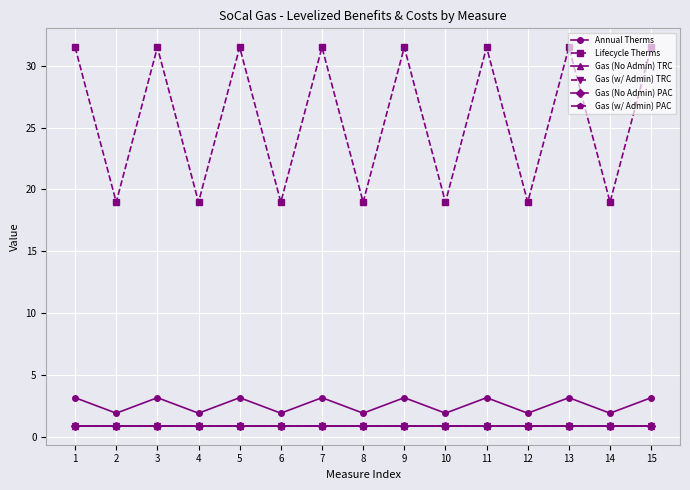

What is the average value of the Gas (No Admin) TRC series?

0.9